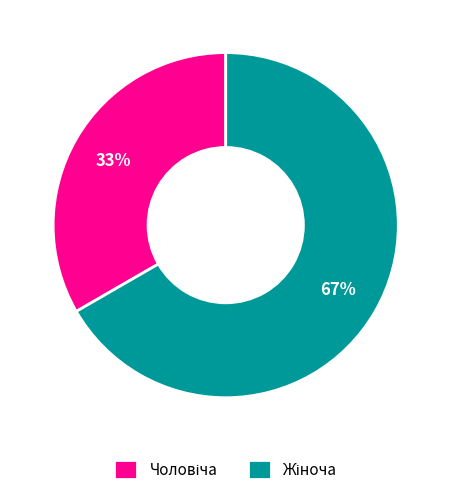

To the nearest percent, what is the average slice percentage?

50%